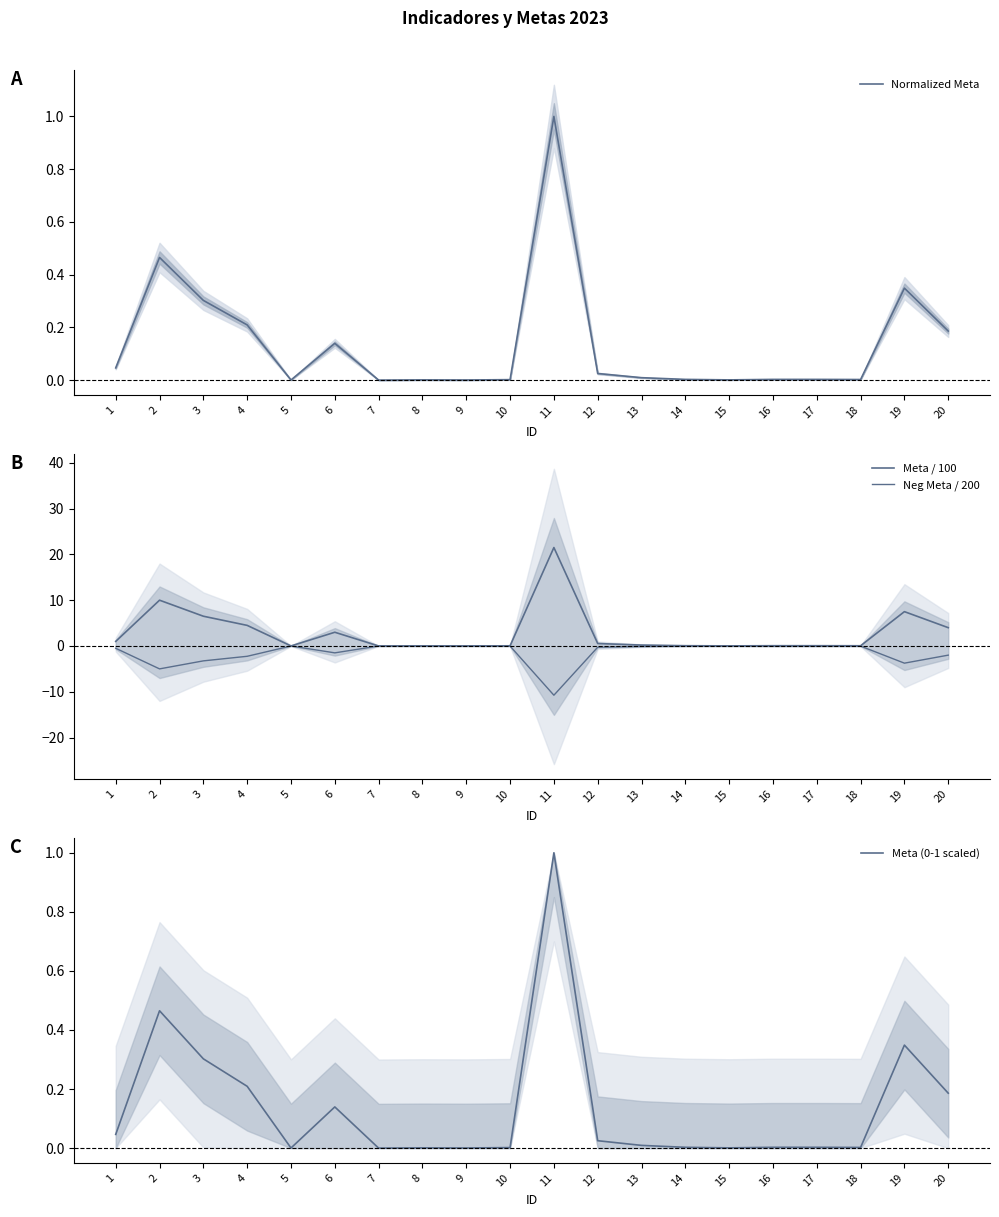

What is the maximum value shown in the chart?

21.5